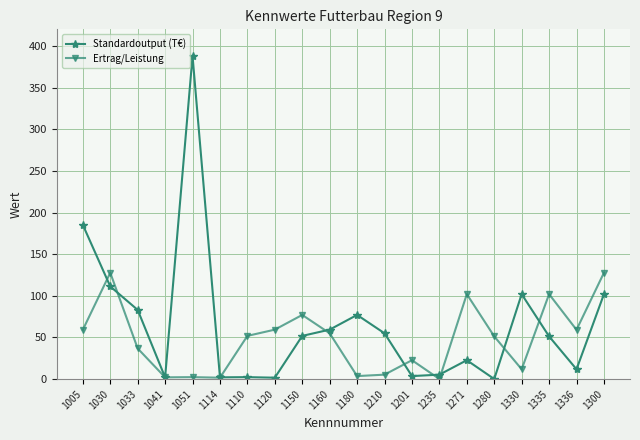

Between 1201 and 1330, which series saw the biggest shift?

Standardoutput (T€)